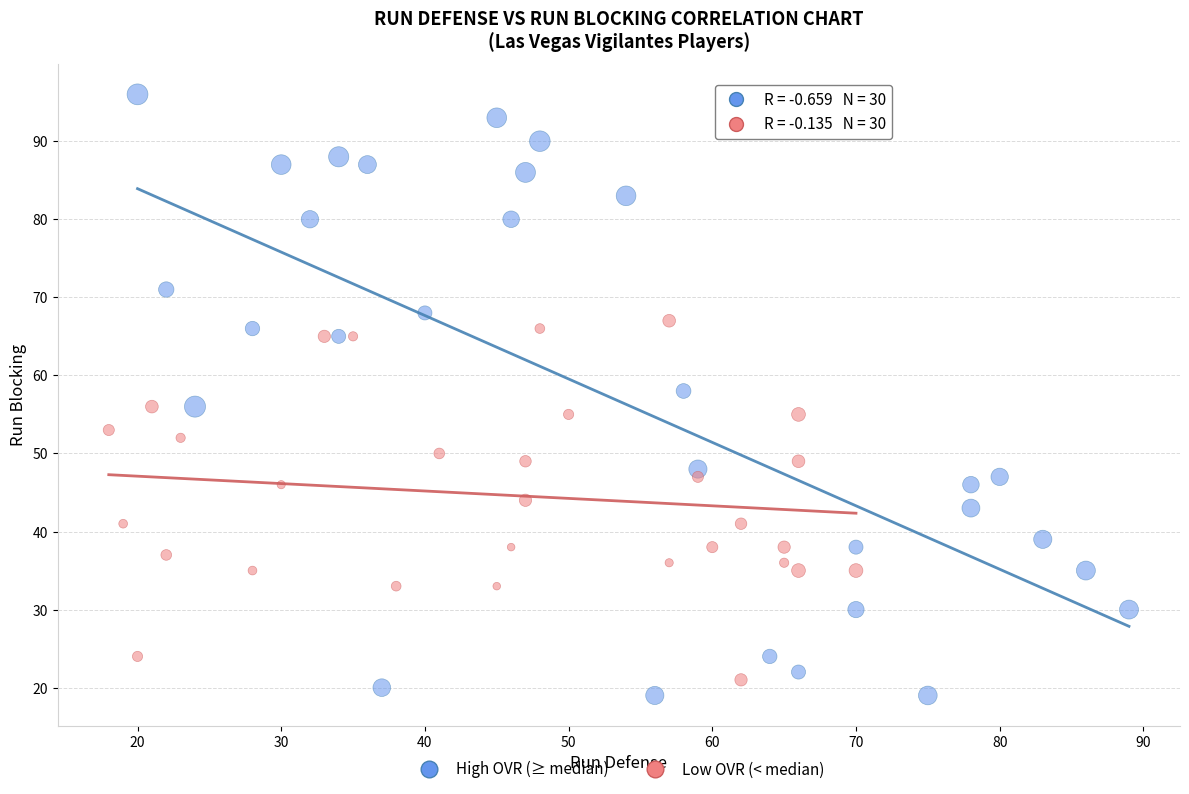

Which series has the largest Y range (max minus min)?

High OVR (≥ median)